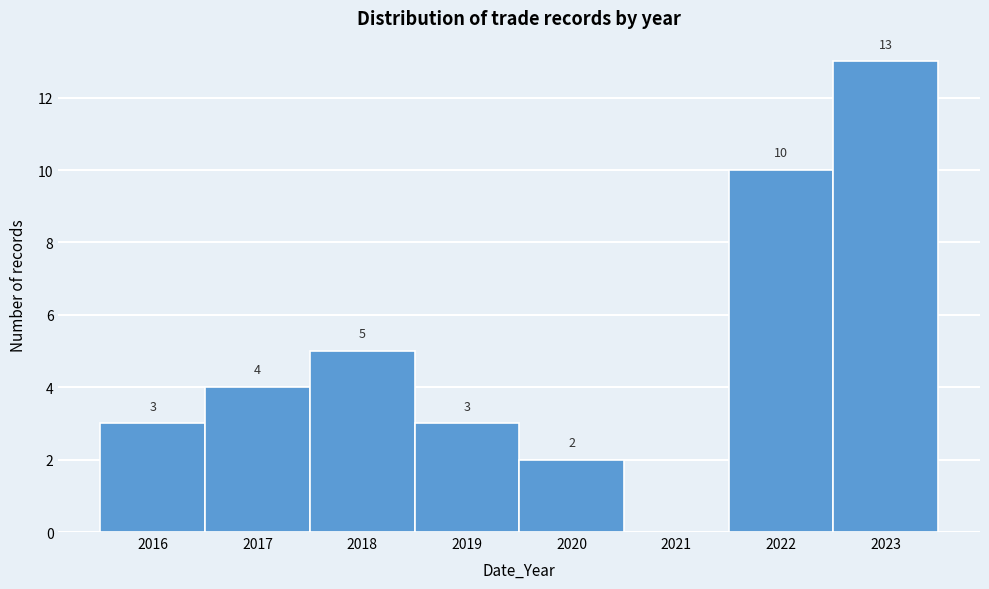

Reading right to left, transcribe all the data shown in this chart.

2023=13	2022=10	2021=0	2020=2	2019=3	2018=5	2017=4	2016=3